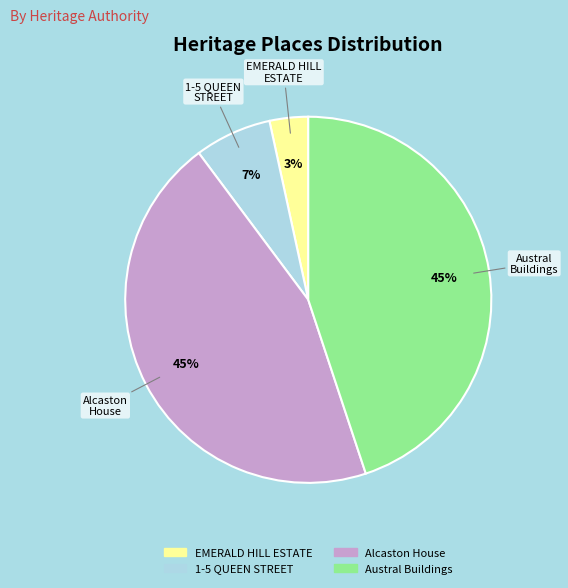

Which slice is the smallest?

EMERALD HILL ESTATE